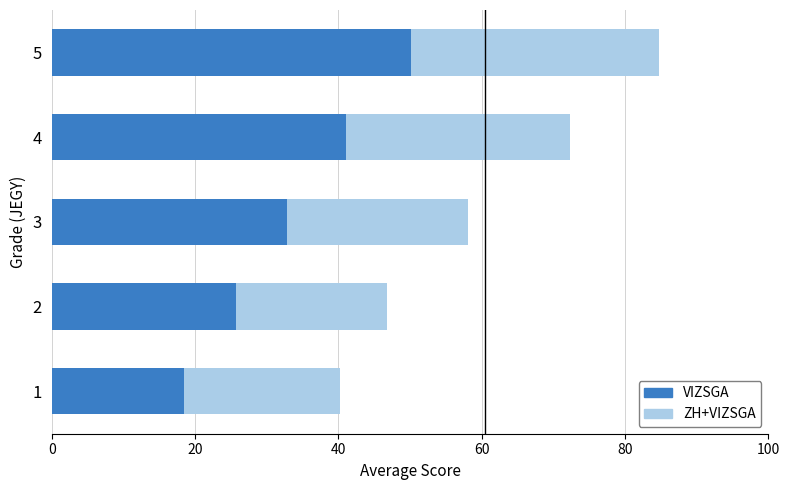

What value does the VIZSGA series have at 3?

32.9